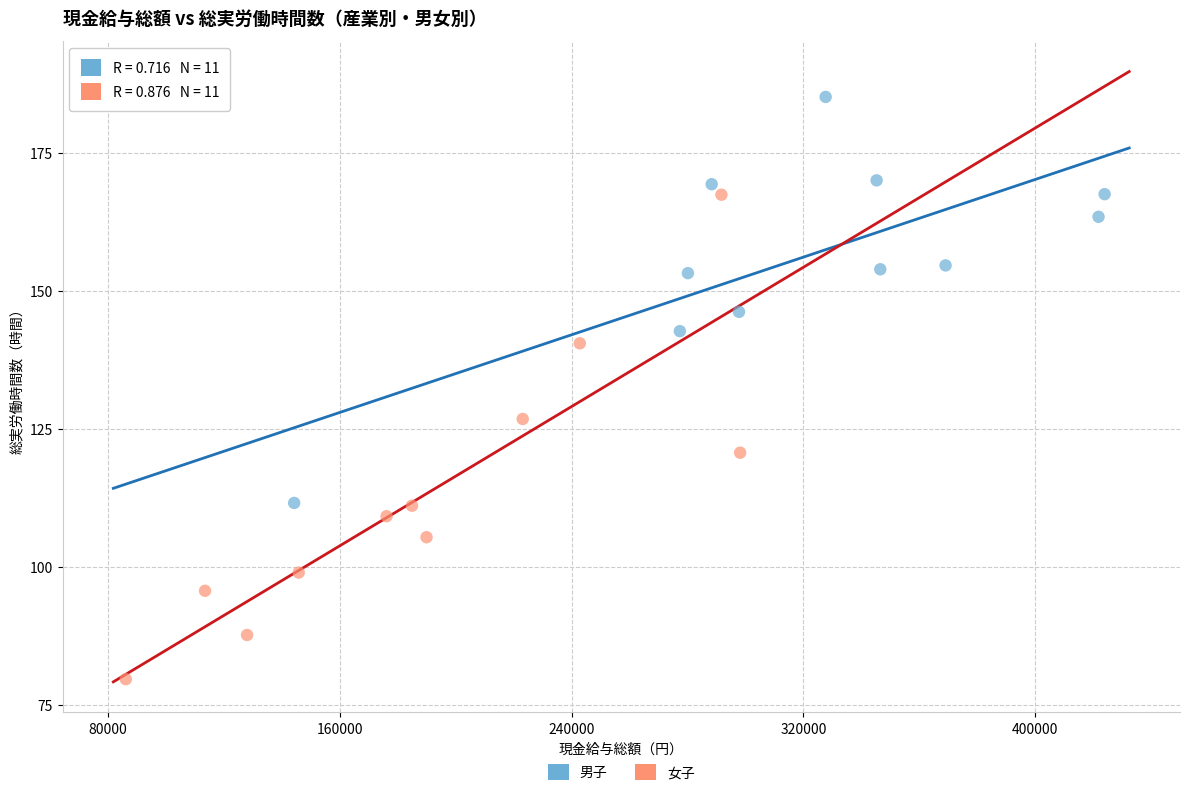

Which series has the largest Y range (max minus min)?

女子